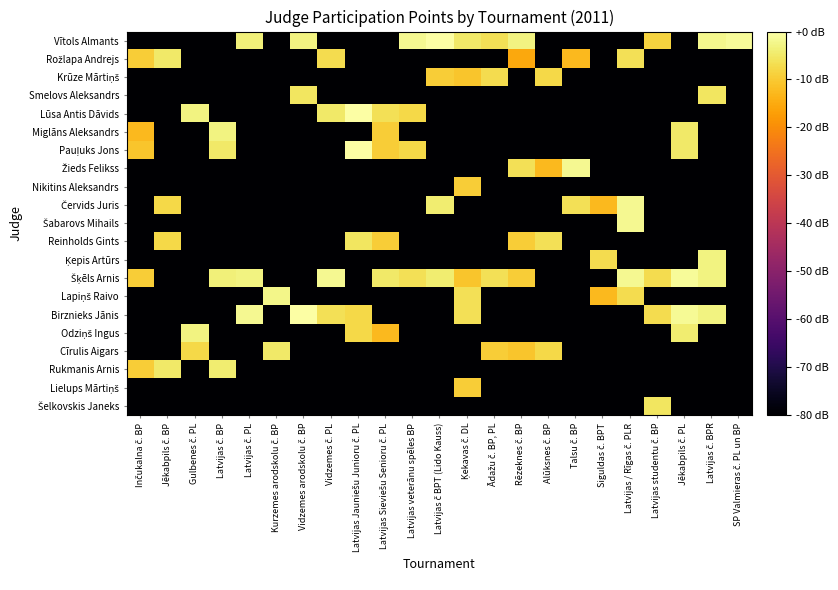

Which category has the lowest value across all series?

Inčukalna č. BP